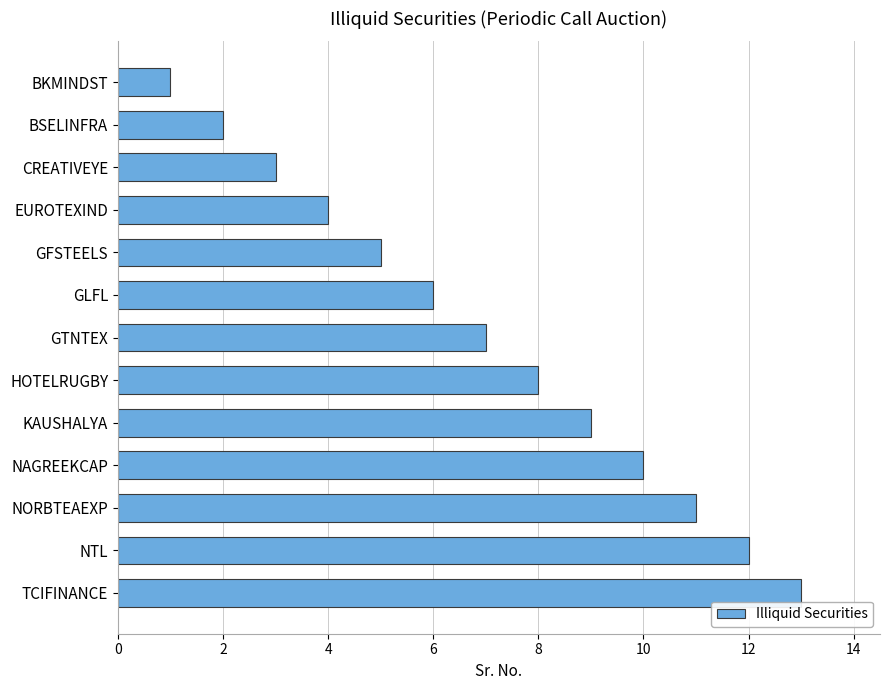

What is the change in value from EUROTEXIND to TCIFINANCE?

+9